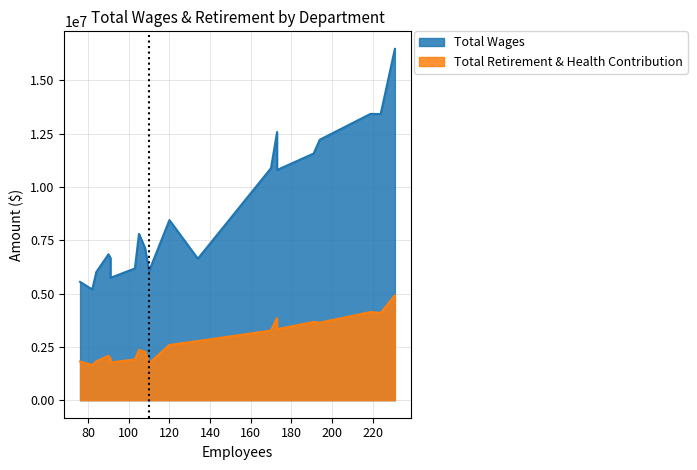

Rank the series by their average value, from highest to lowest.

Total Wages, Total Retirement & Health Contribution